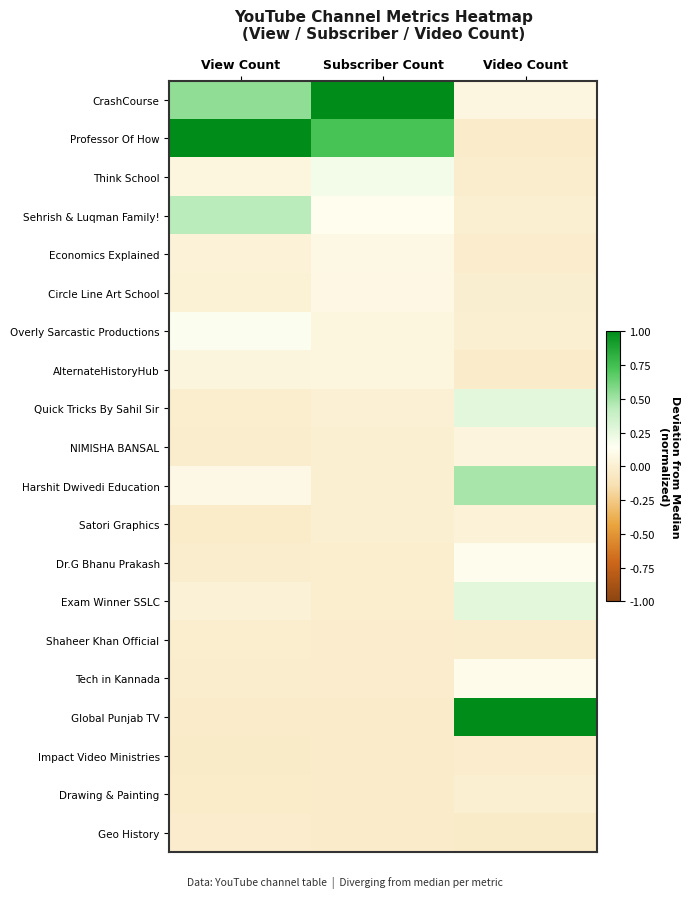

Rank the series by their maximum value, from highest to lowest.

CrashCourse, Professor Of How, Global Punjab TV, Harshit Dwivedi Education, Sehrish & Luqman Family!, Exam Winner SSLC, Quick Tricks By Sahil Sir, Think School, Overly Sarcastic Productions, Dr.G Bhanu Prakash, Tech in Kannada, Economics Explained, Circle Line Art School, AlternateHistoryHub, NIMISHA BANSAL, Satori Graphics, Drawing & Painting, Shaheer Khan Official, Geo History, Impact Video Ministries